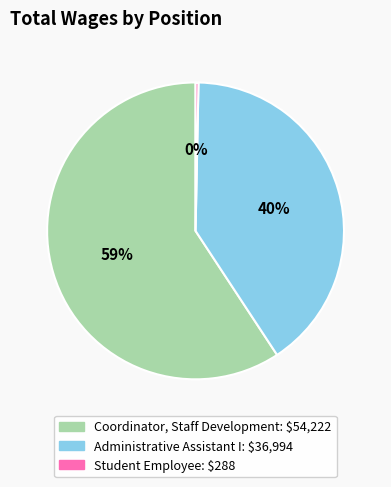

Which category has the smallest portion of the pie?

Student Employee